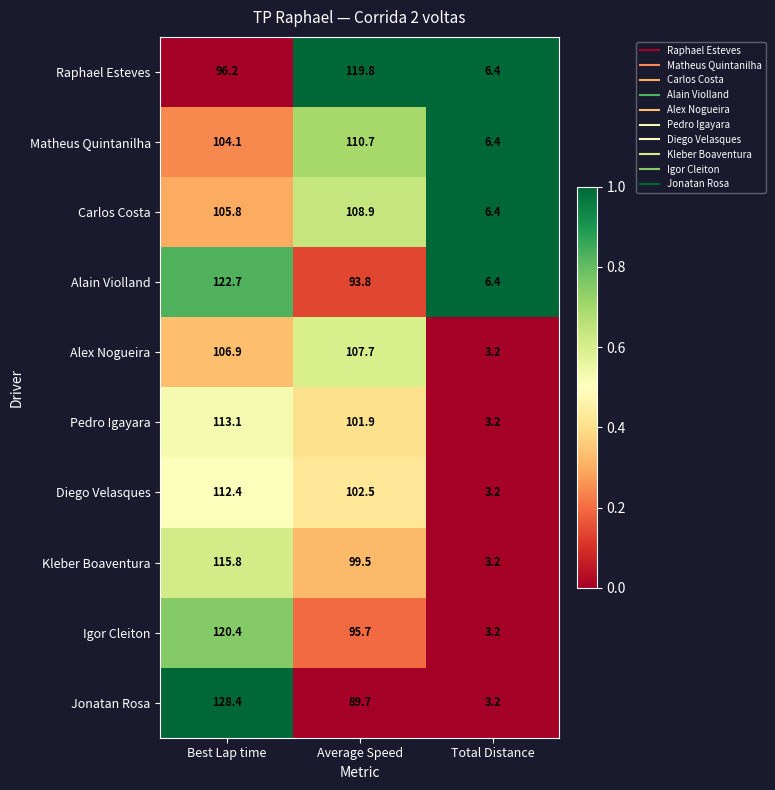

What is the difference between the highest and lowest values at Average Speed?

30.1